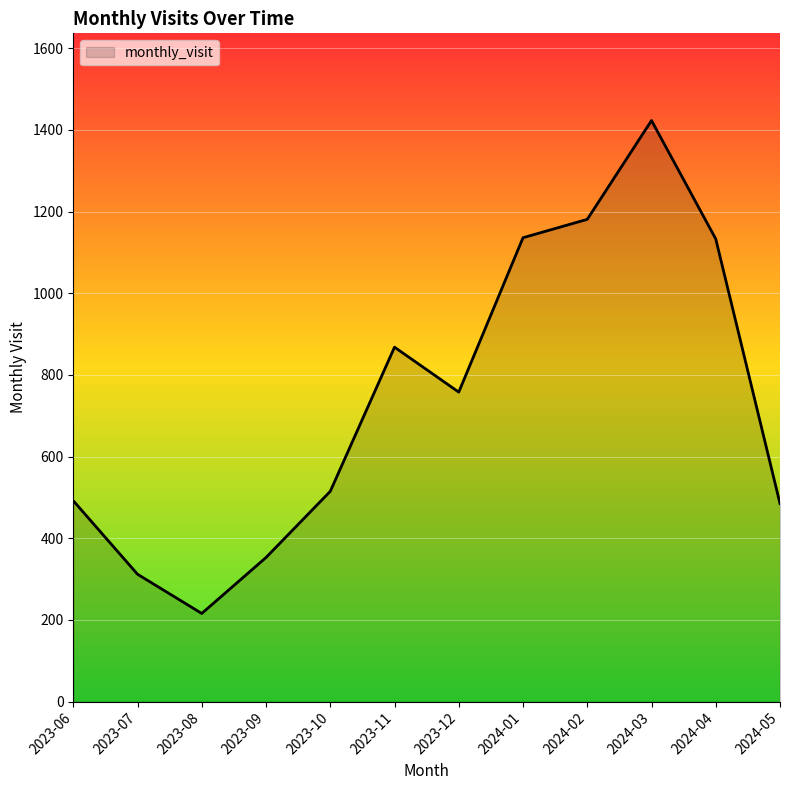

What is the approximate value at 2023-11, to the nearest 50?

850